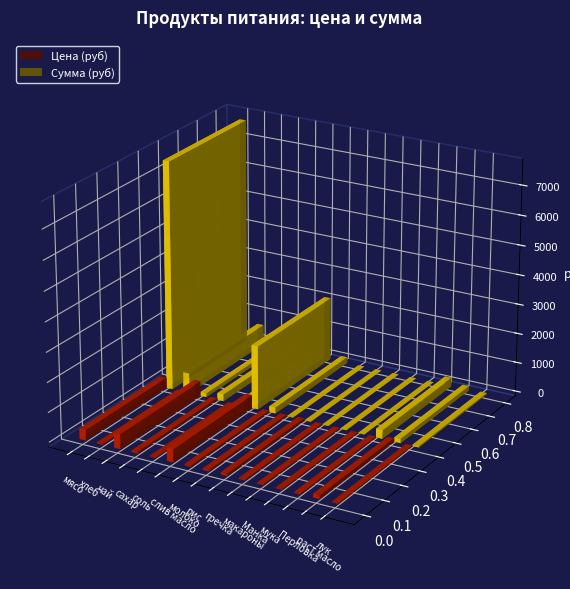

Reading right to left, what are all the values shown in this chart?

Цена (руб): Сыр голланд=400.0	сметана=180.0	томат=164.3	картофель=25.0	морковь=25.0	лук=18.0	раст масло=115.0	Перловка=30.0	мука=24.0	Манка=32.0	макароны=35.0	гречка=70.0	рис=47.0	молоко=47.0	слив масло=438.9	соль=12.0	сахар=55.0	чай=500.0	хлеб=28.6	мясо=350.0
Сумма (руб): Сыр голланд=1274.0	сметана=0.0	томат=201.3	картофель=0.0	морковь=30.6	лук=39.7	раст масло=140.9	Перловка=294.0	мука=0.0	Манка=0.0	макароны=0.0	гречка=0.0	рис=0.0	молоко=195.8	слив масло=2150.6	соль=11.8	сахар=229.1	чай=122.5	хлеб=679.0	мясо=7717.5